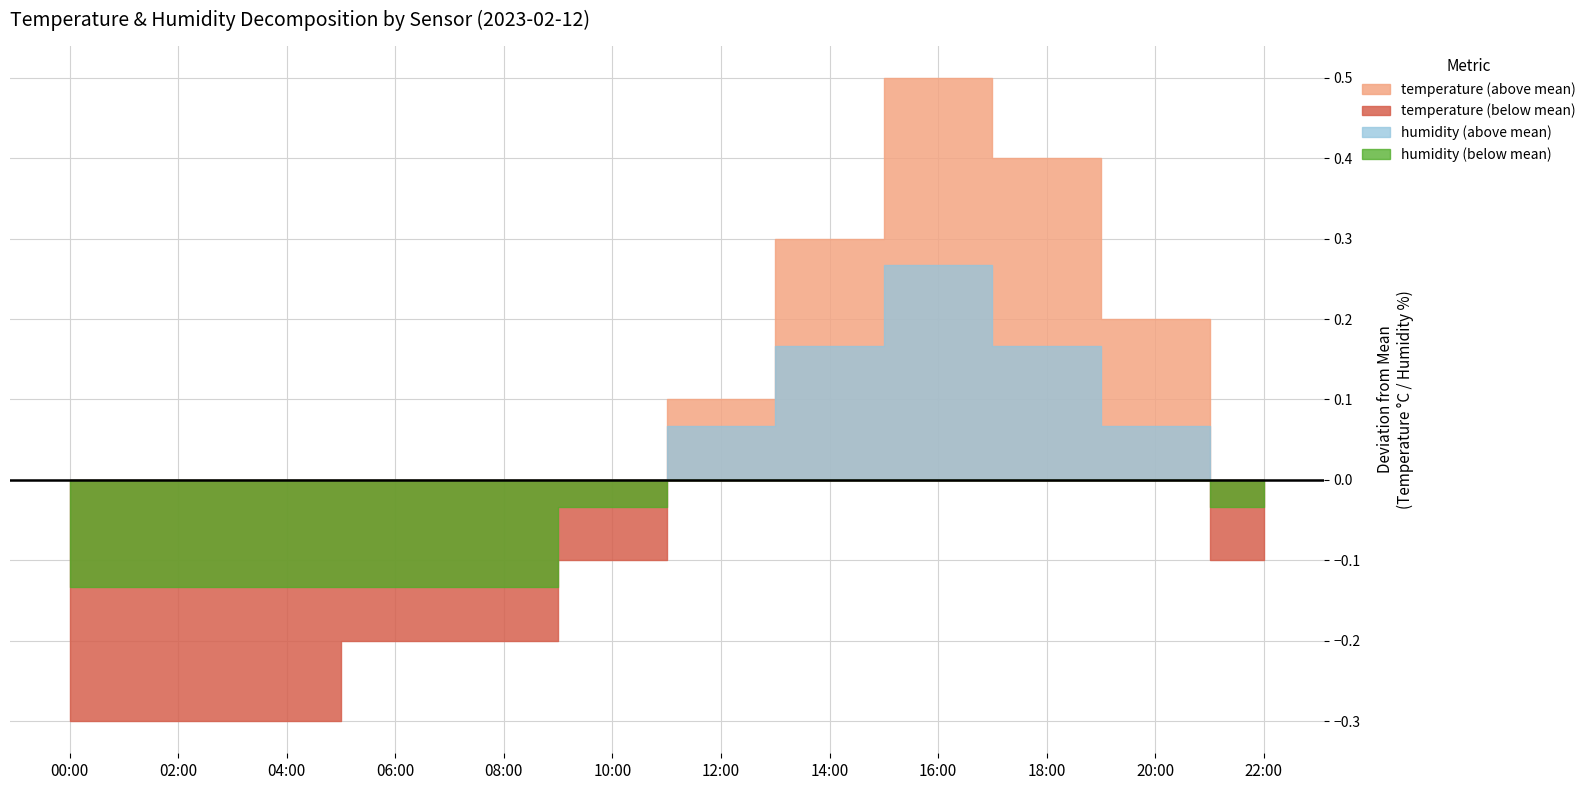

True or false: humidity has a value of 46.7 at 20:00.

False